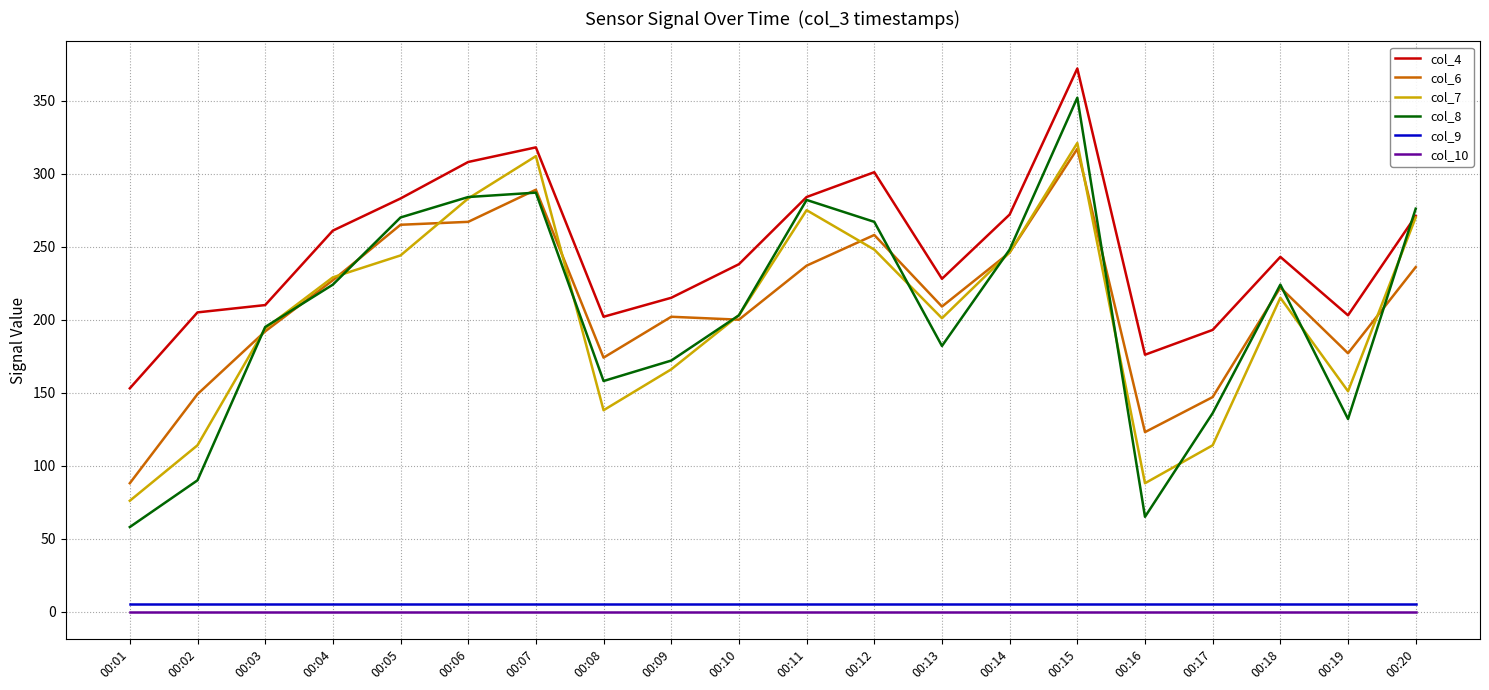

What are all the series names shown in the legend?

col_4, col_6, col_7, col_8, col_9, col_10